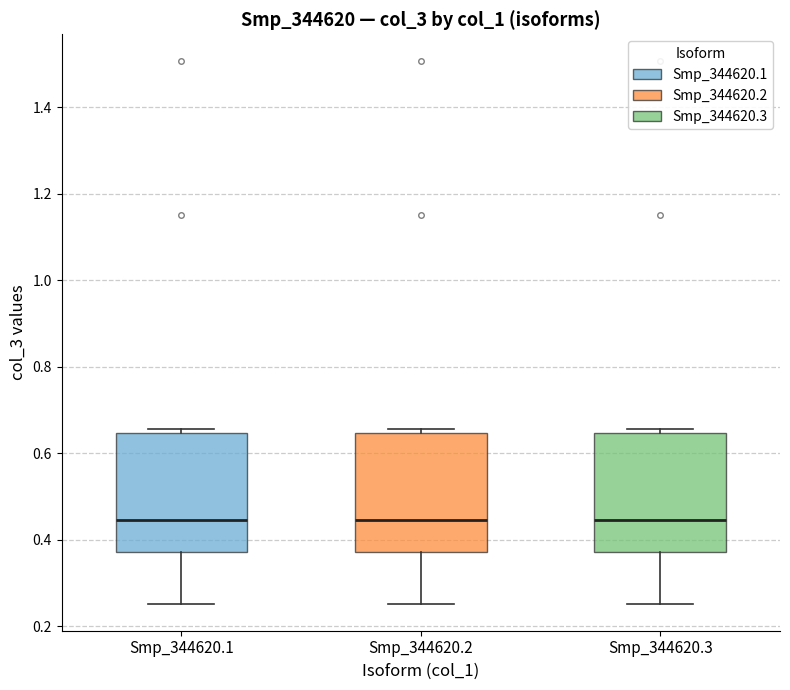

Reading left to right, transcribe this box plot: for each box, give where its median line is, the range the box spans, and where its two whiskers end, as read against the y-axis. The values are not printed on the chart, so give them approximately, as read against the axis.

Smp_344620.1: median 0.44, box 0.38 to 0.64, whiskers 0.26 to 0.66
Smp_344620.2: median 0.44, box 0.38 to 0.64, whiskers 0.26 to 0.66
Smp_344620.3: median 0.44, box 0.38 to 0.64, whiskers 0.26 to 0.66